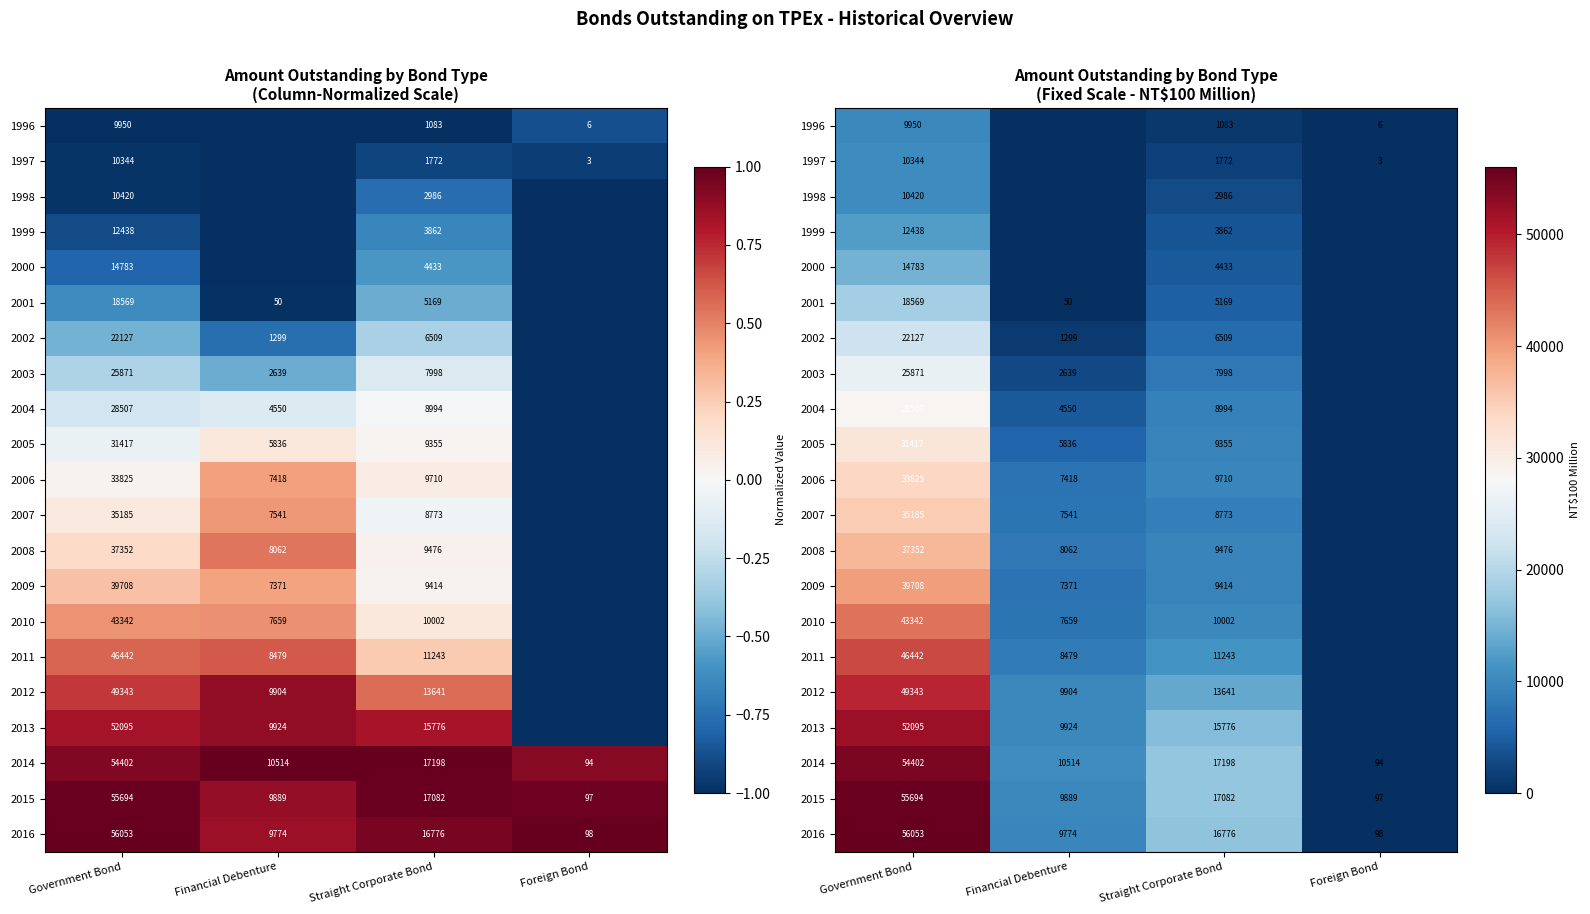

Between Financial Debenture and Government Bond, which is larger?

Government Bond